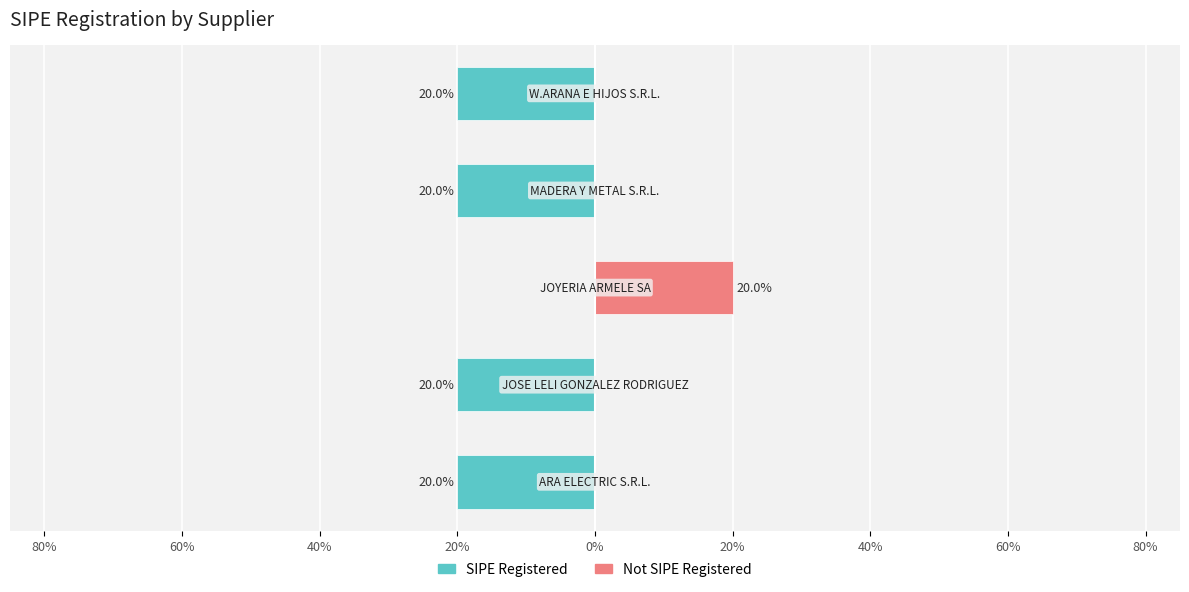

List the series in order of their peak value, highest first.

Not SIPE Registered, SIPE Registered